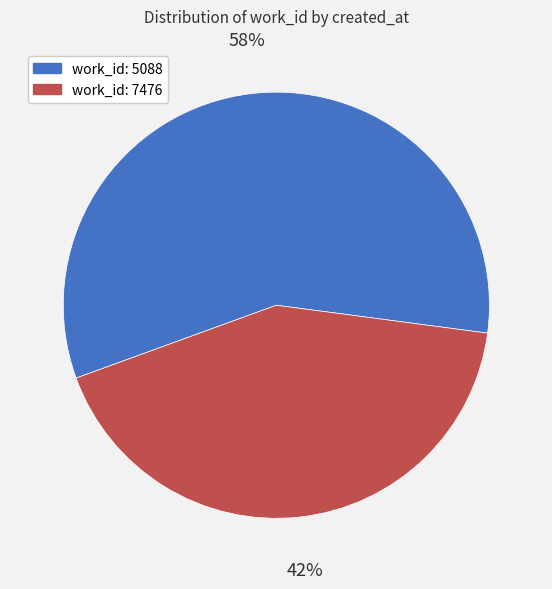

Is there any slice that represents more than half of the pie?

Yes